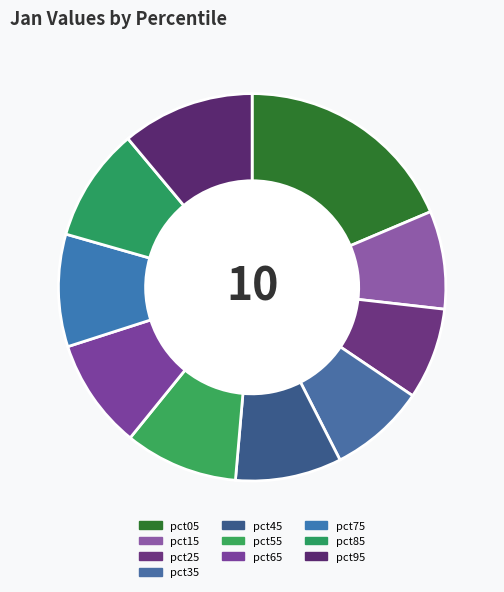

How many segments does this pie chart have?

10